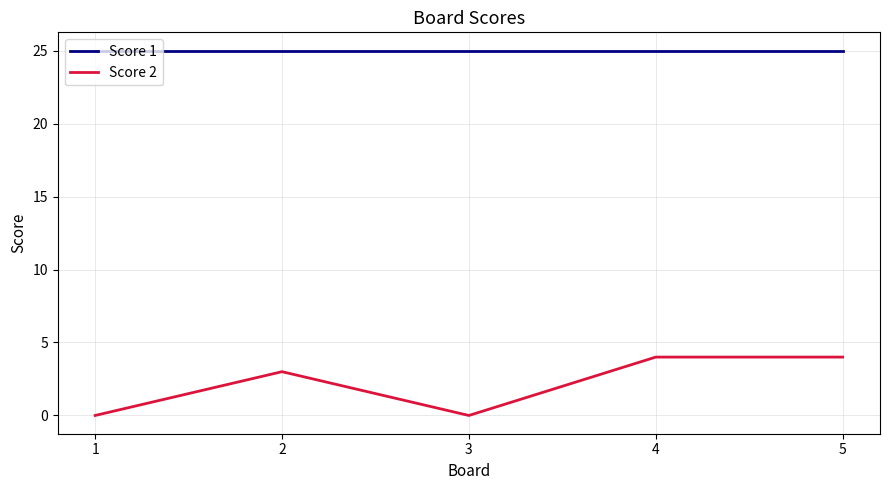

Reading left to right, what are all the values shown in this chart?

Score 1: 25	25	25	25	25
Score 2: 0	3	0	4	4